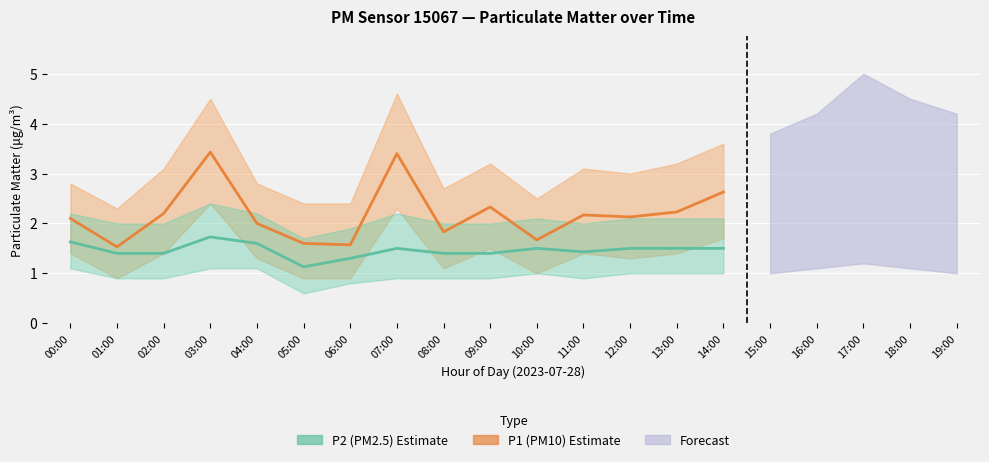

What is the minimum value shown in the chart?

1.1